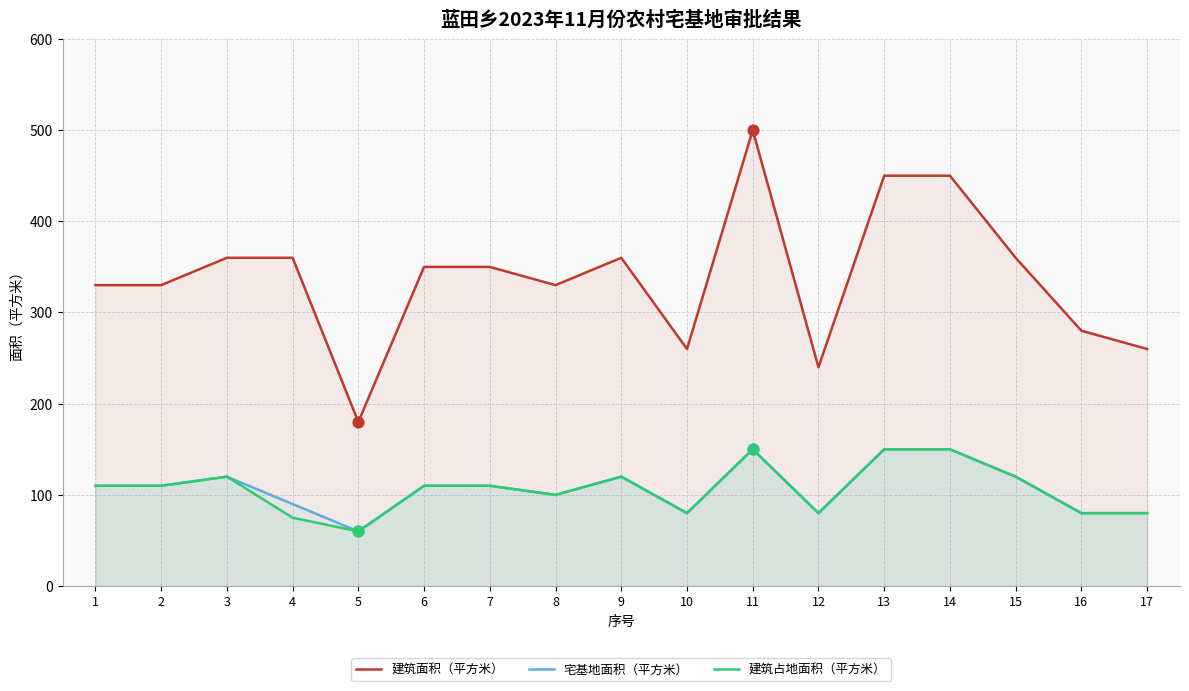

What is the total value across all series at 11?

800